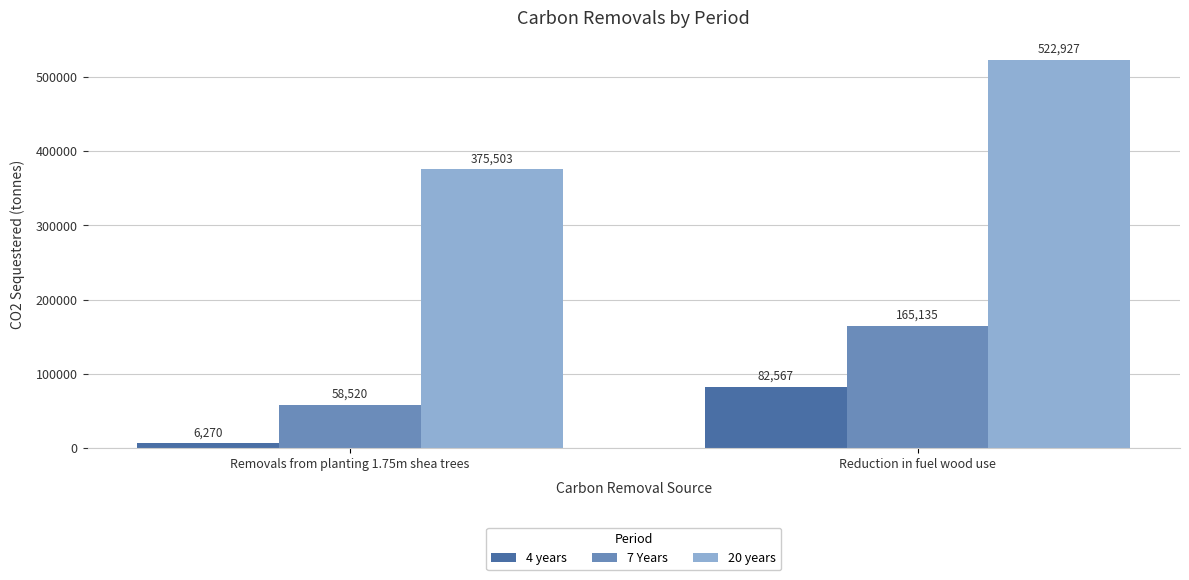

Which series has the widest spread of values?

20 years